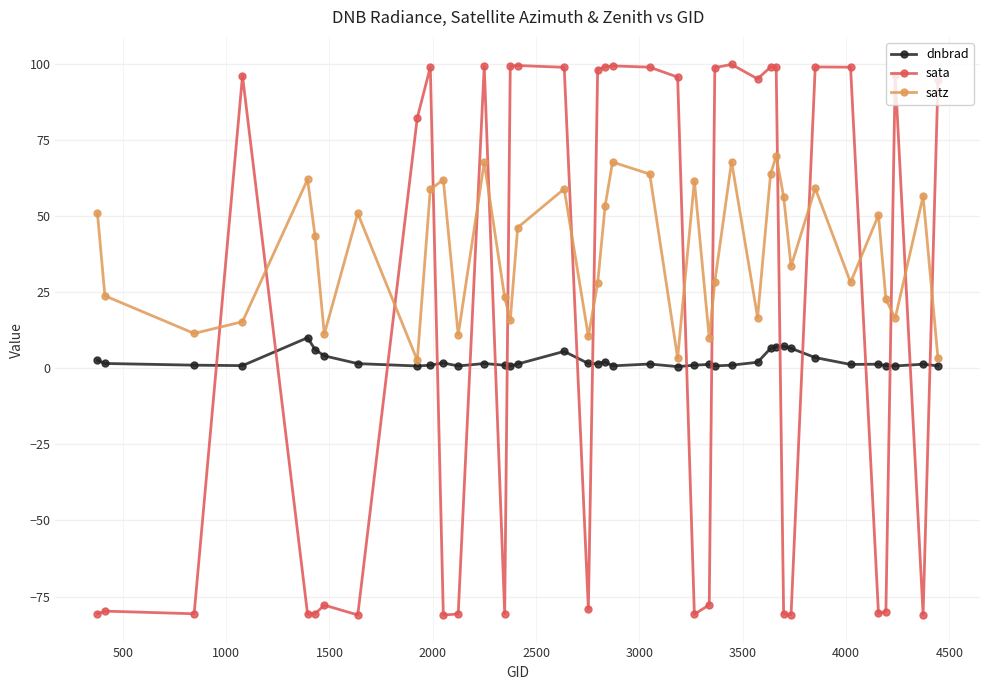

List the series in order of their overall mean, highest first.

satz, sata, dnbrad